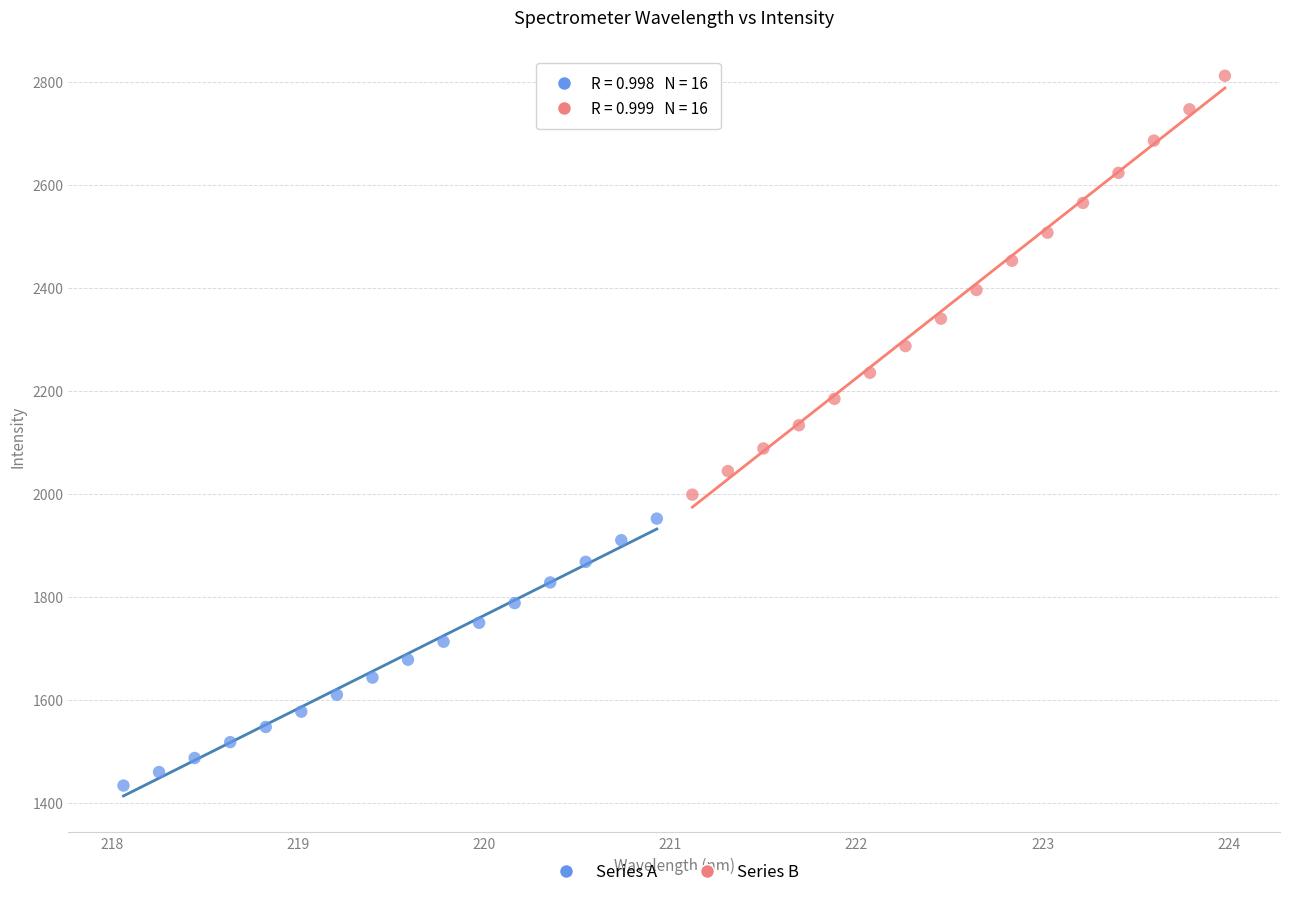

Which series contains the lowest Y value?

Series A